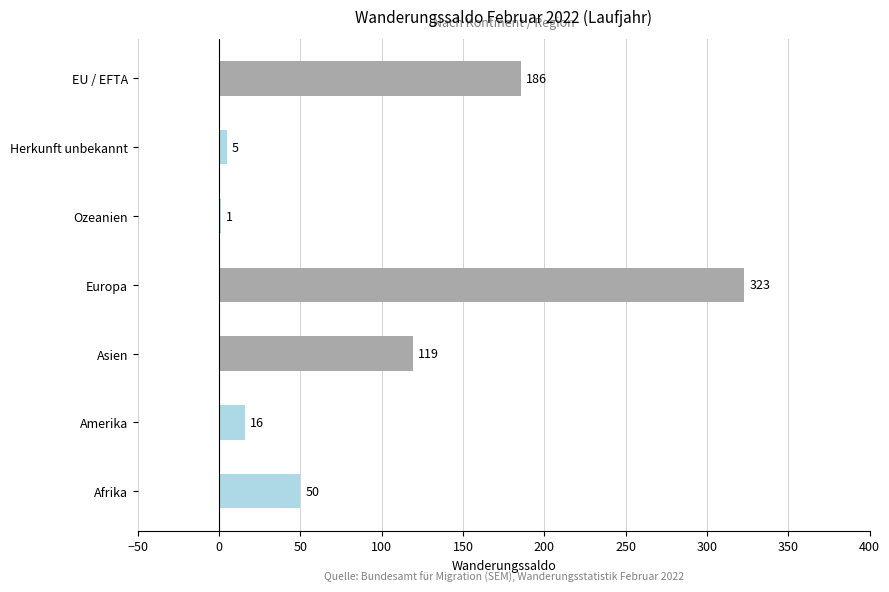

The chart shows a value of 5 at Herkunft unbekannt. True or false?

True